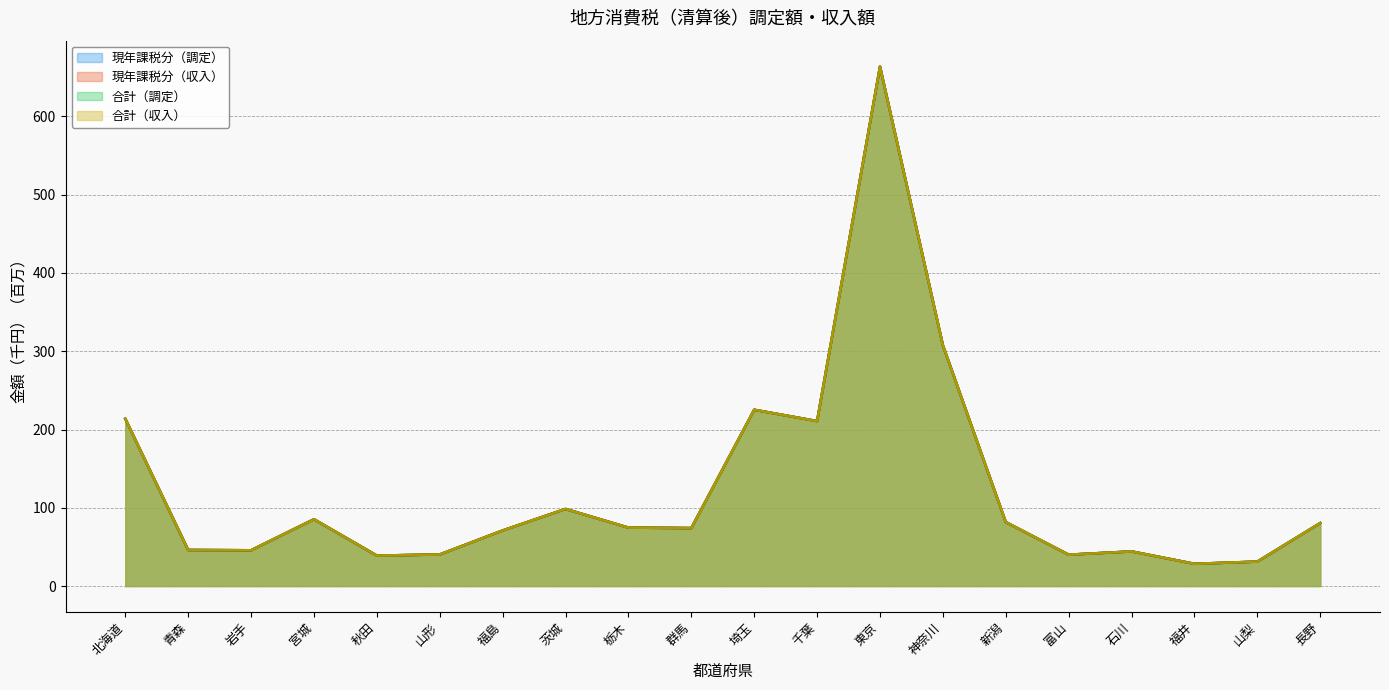

True or false: 合計（収入）（折れ線） has a value of 40.1 at 富山.

True